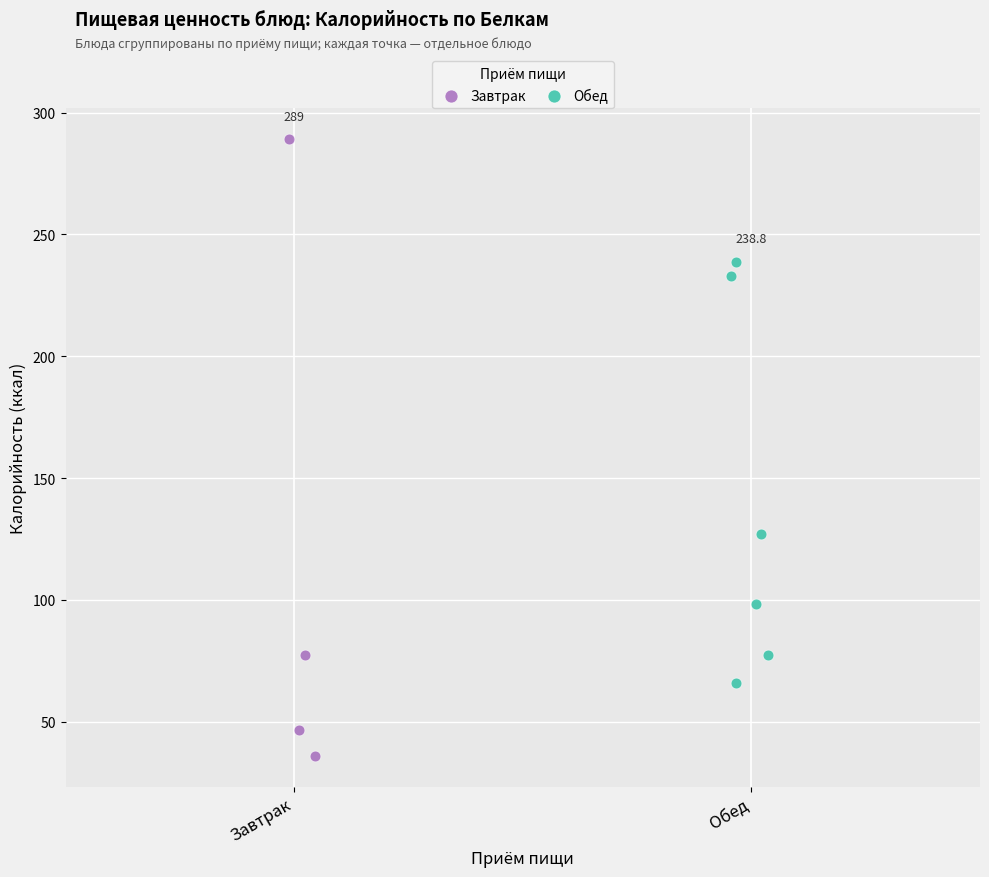

Which series has the largest Y range (max minus min)?

Завтрак